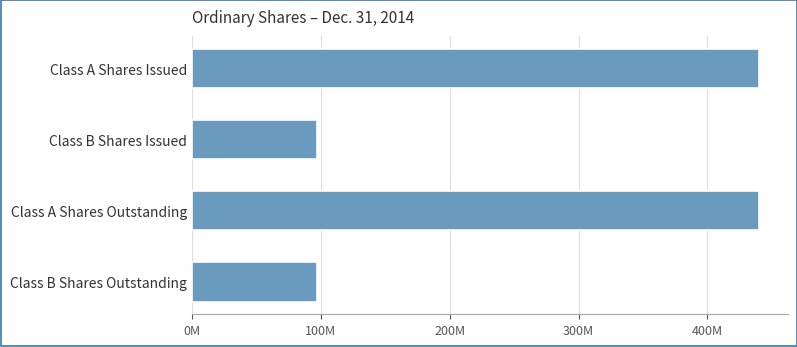

Does the chart contain any negative values?

No